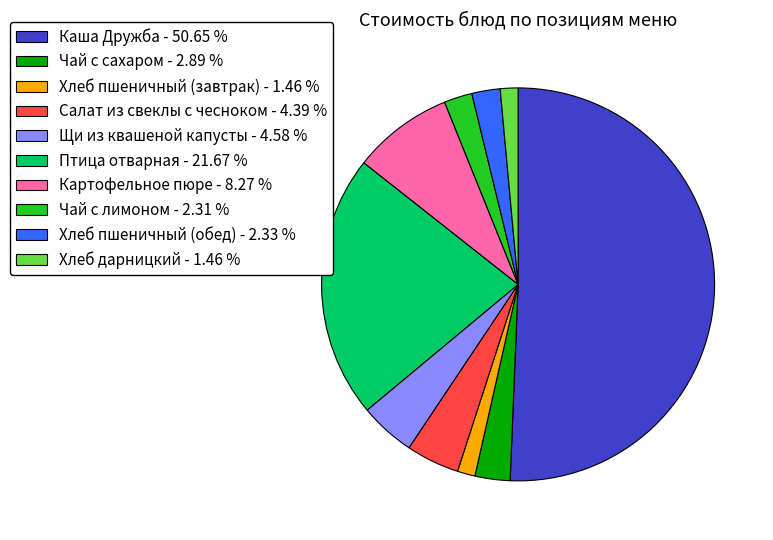

Count the number of slices in the pie.

10